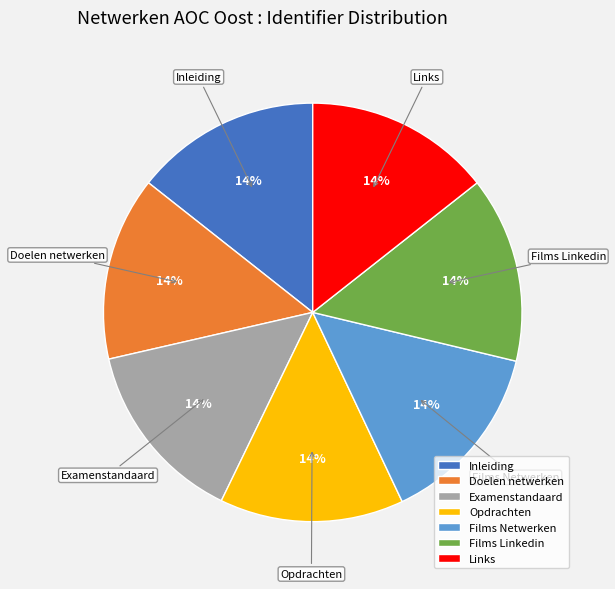

To the nearest percent, what percentage of the pie is Opdrachten?

14%